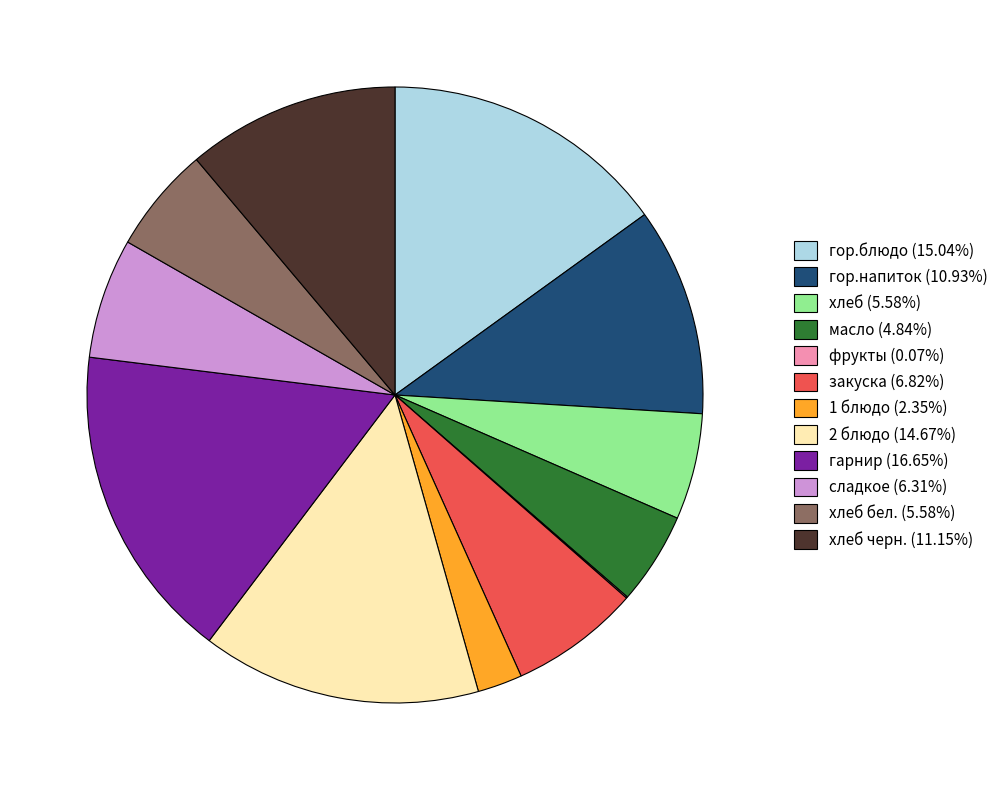

Is 2 блюдо (14.67%) the majority of the pie?

No